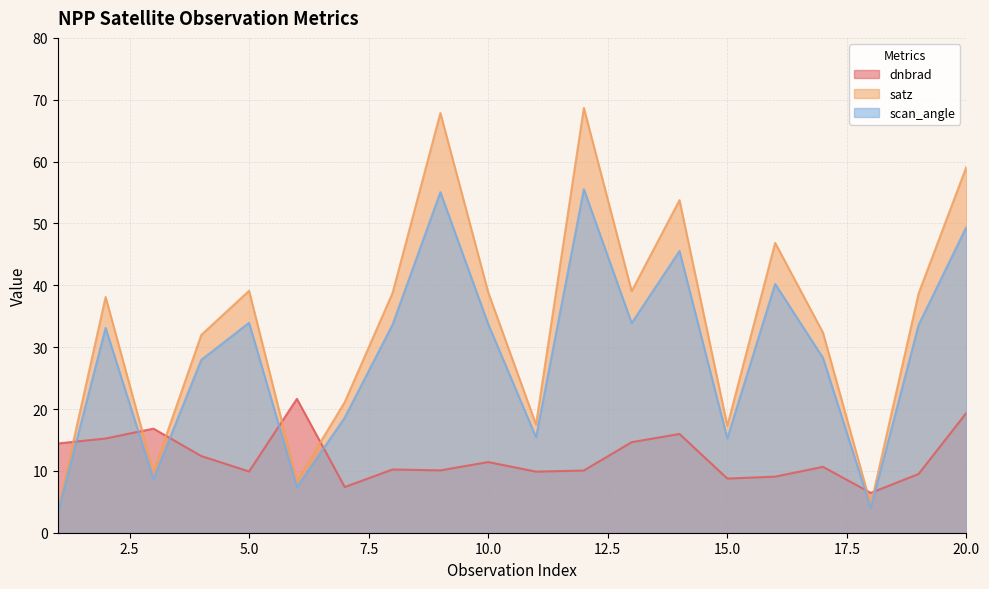

Rank the series by their average value, from lowest to highest.

dnbrad, scan_angle, satz